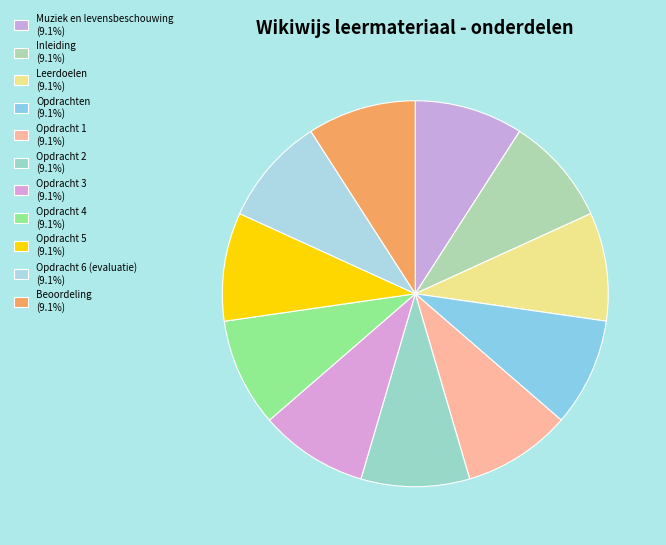

What is the smallest slice in the pie chart?

Muziek en levensbeschouwing